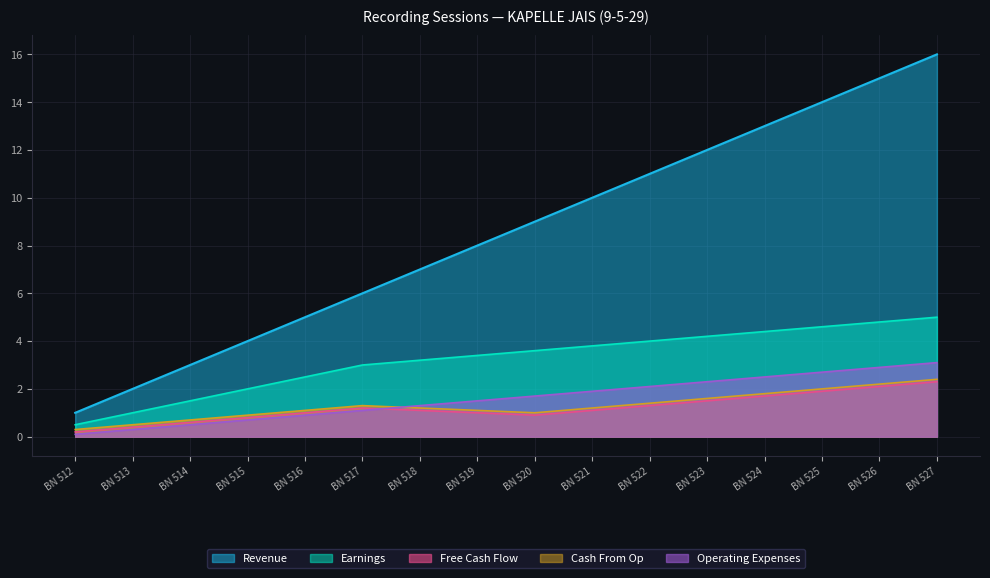

What is the total value across all series at BN 527?

28.8